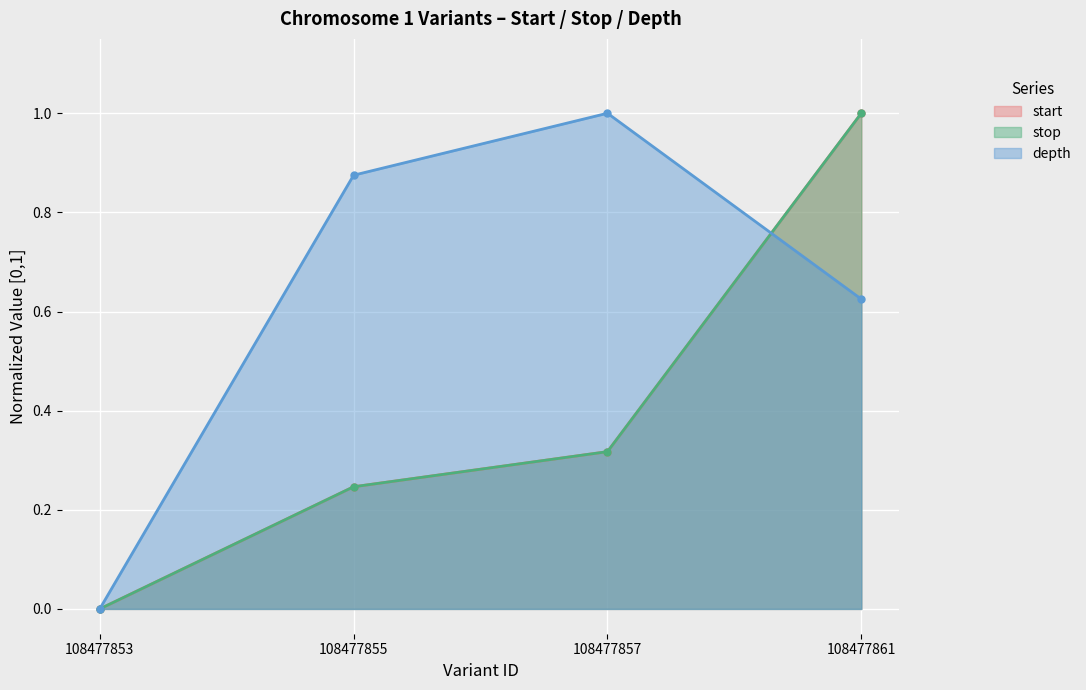

How many data points does each series have?

4